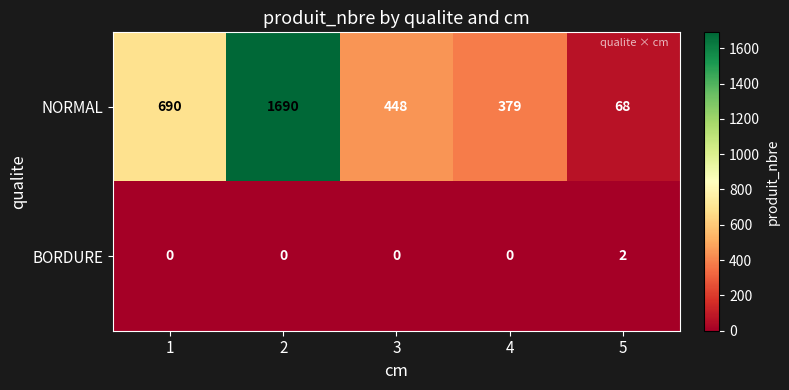

What is the spread (max minus min) of values at 3?

448